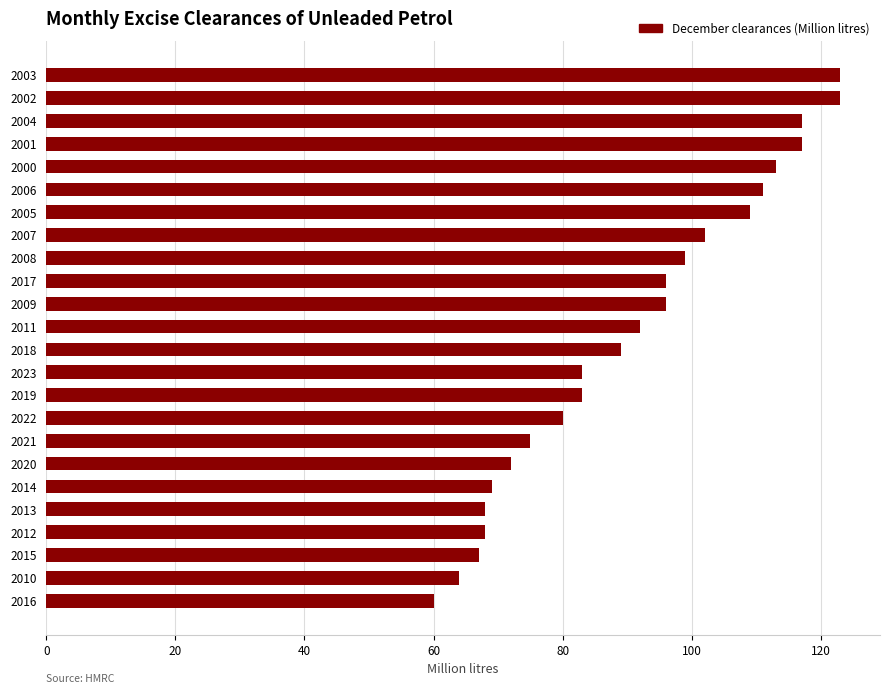

What is the ratio of the value at 2022 to the value at 2023?

1.0